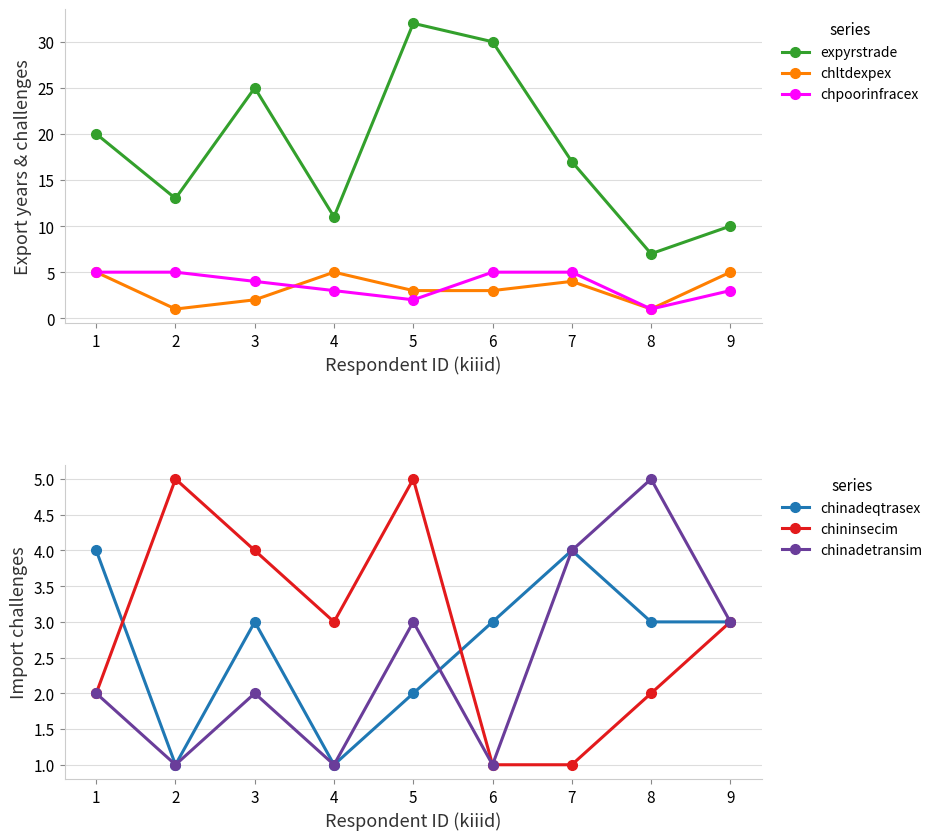

How many chinadetransim values are between 1 and 3?

7